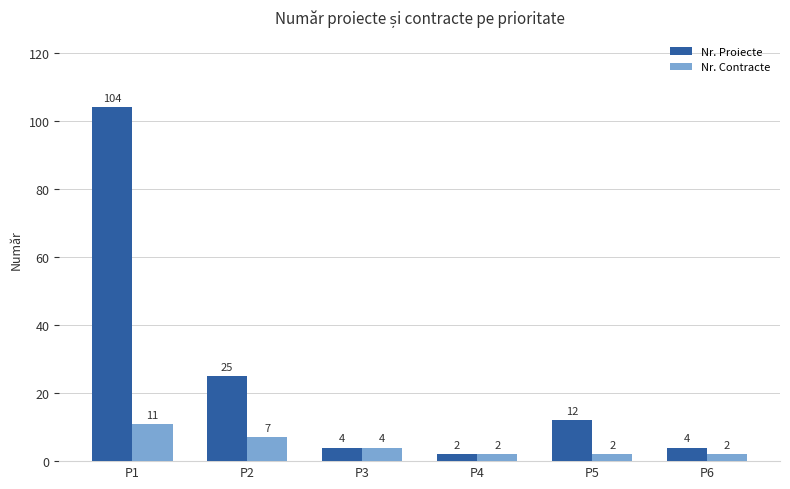

How many data points does each series have?

6